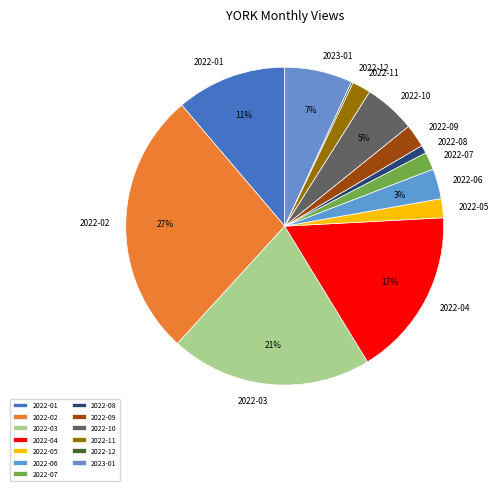

To the nearest percent, what percentage of the pie is 2022-06?

3%